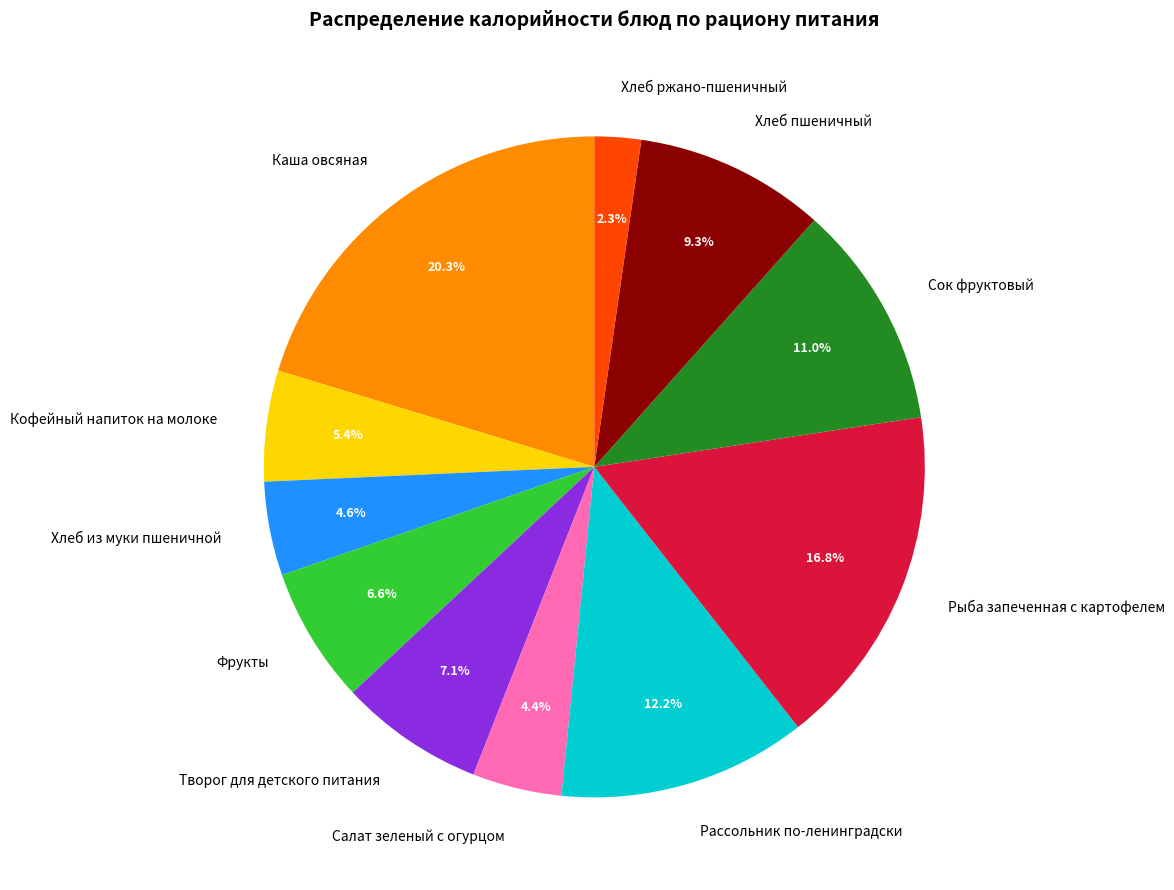

Approximately how many times larger is the value at Сок фруктовый compared to Каша овсяная?

0.5